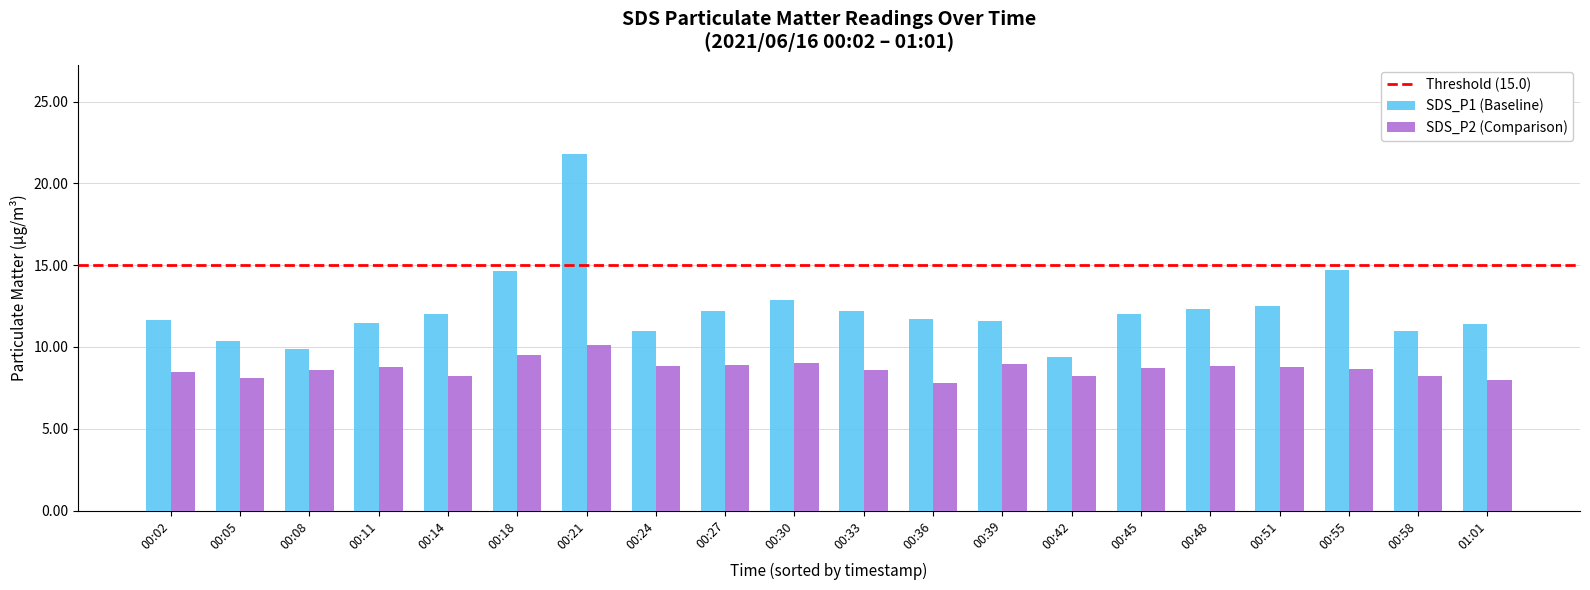

How many data points does each series have?

20